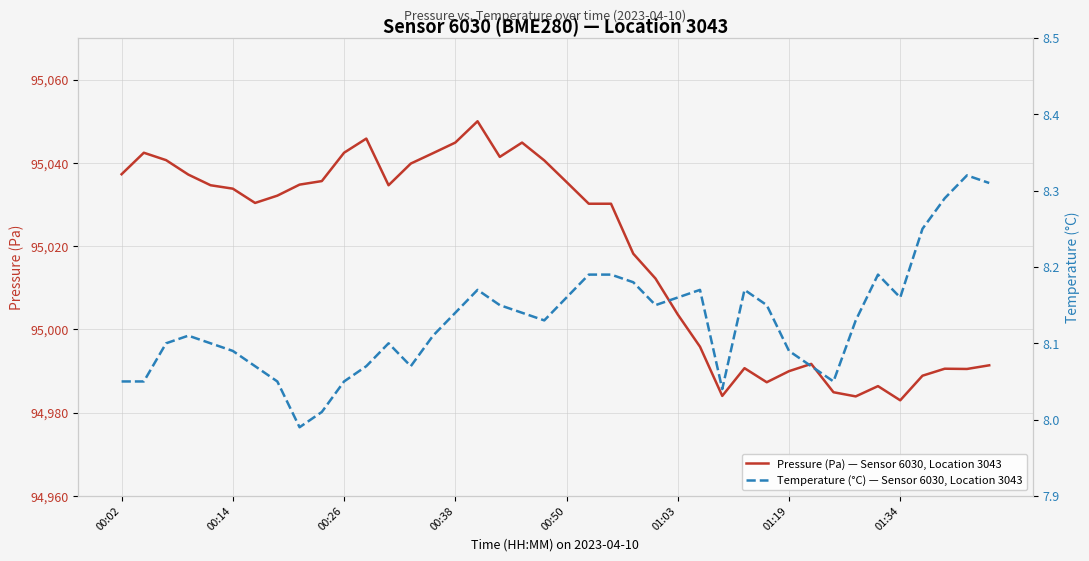

True or false: Temperature (°C) — Sensor 6030, Location 3043 and Pressure (Pa) — Sensor 6030, Location 3043 intersect in this chart.

False